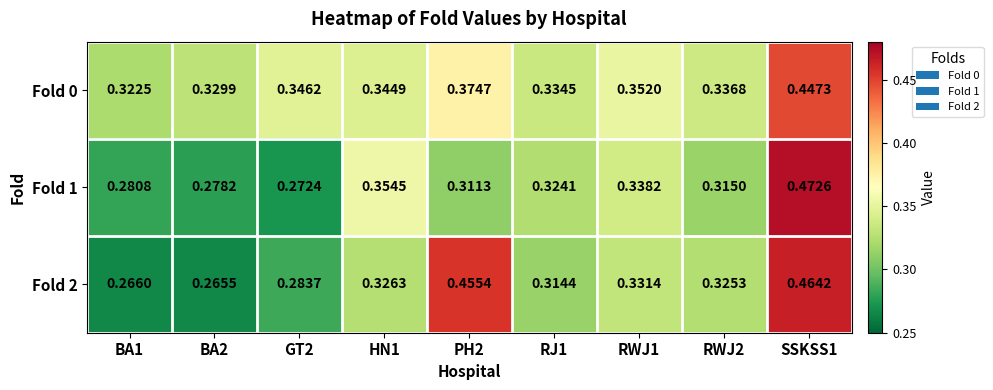

Is the value of Fold 0 at GT2 greater than the value of Fold 2 at SSKSS1?

No